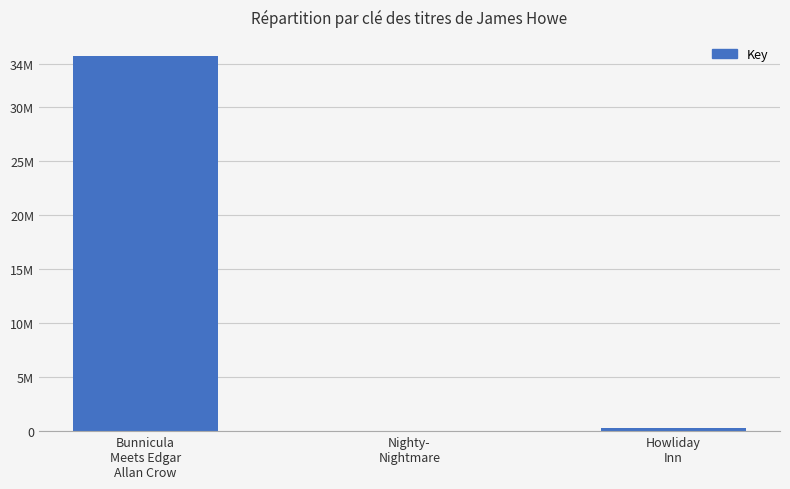

Are the bars horizontal?

No